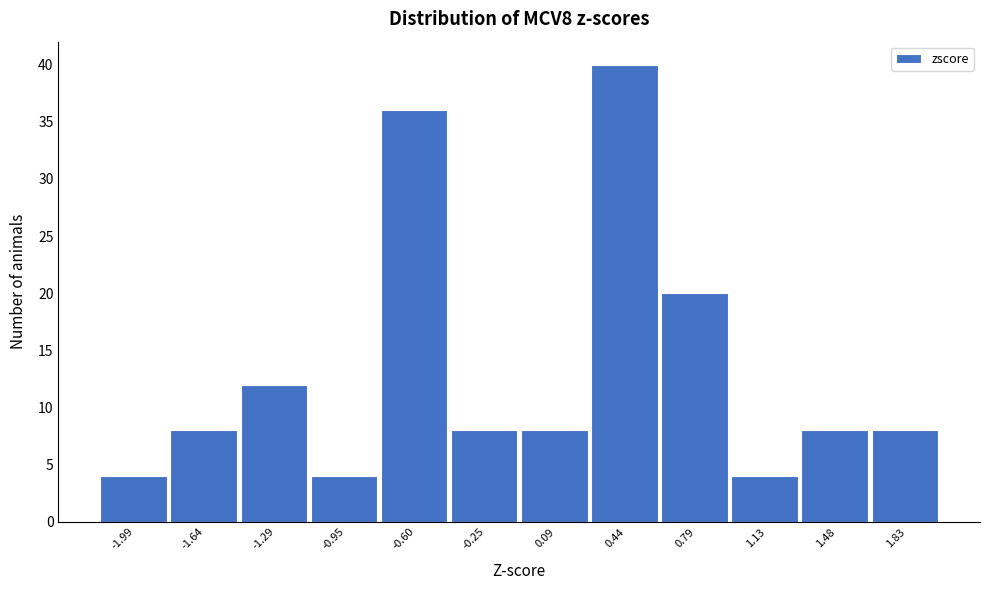

Which range on the x-axis has the tallest bar?

0.25 to 0.60